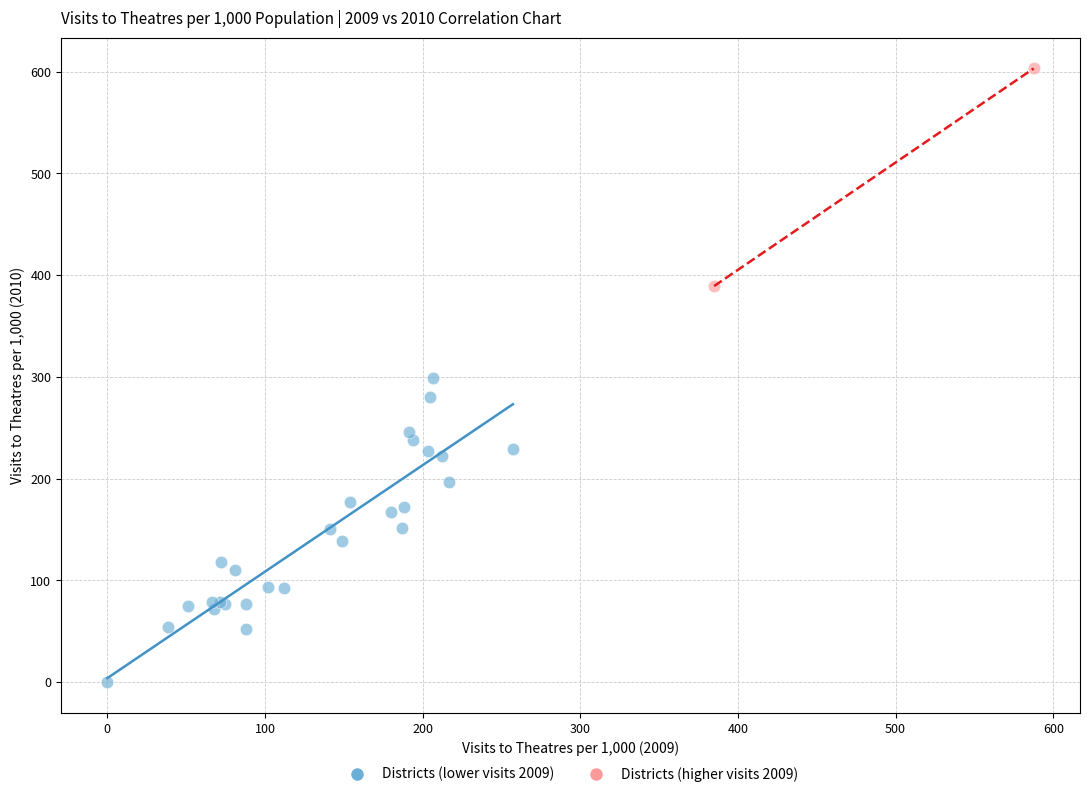

Which series contains the highest Y value?

Districts (higher visits 2009)